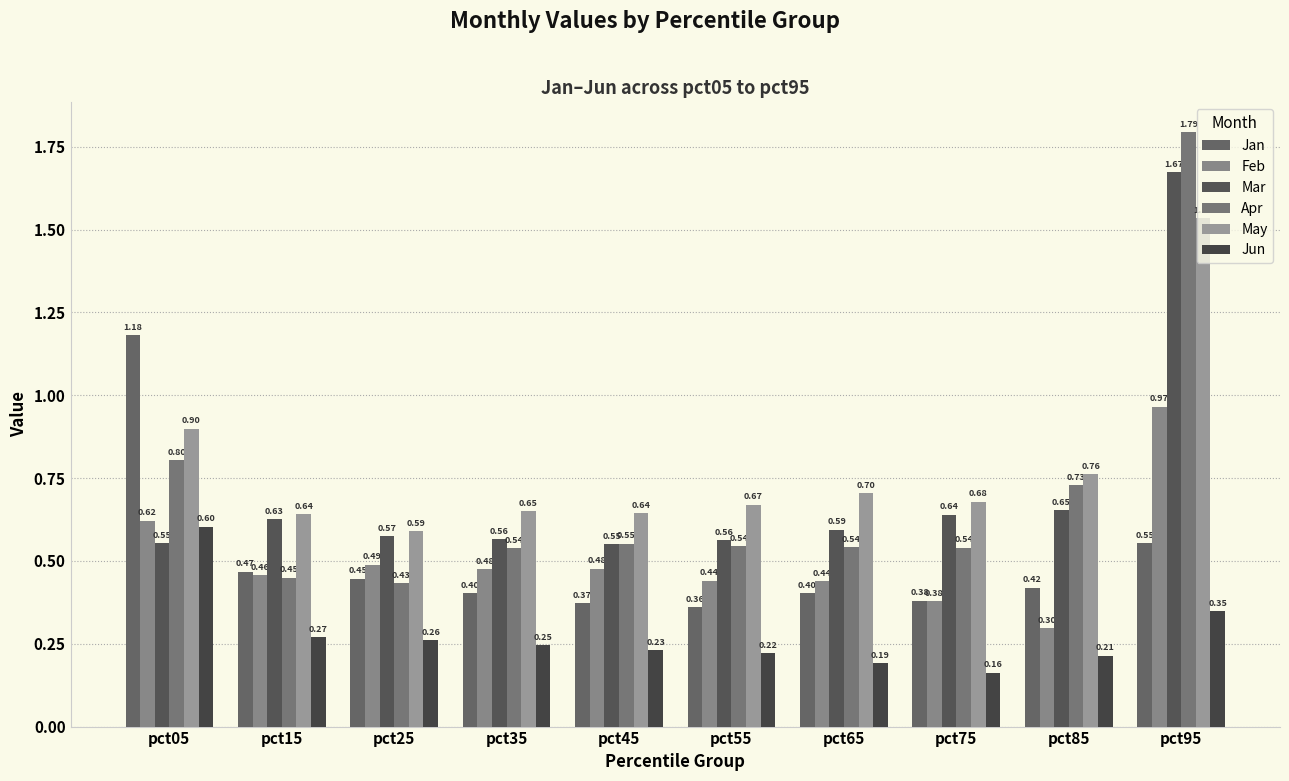

How many distinct data groups are displayed?

6